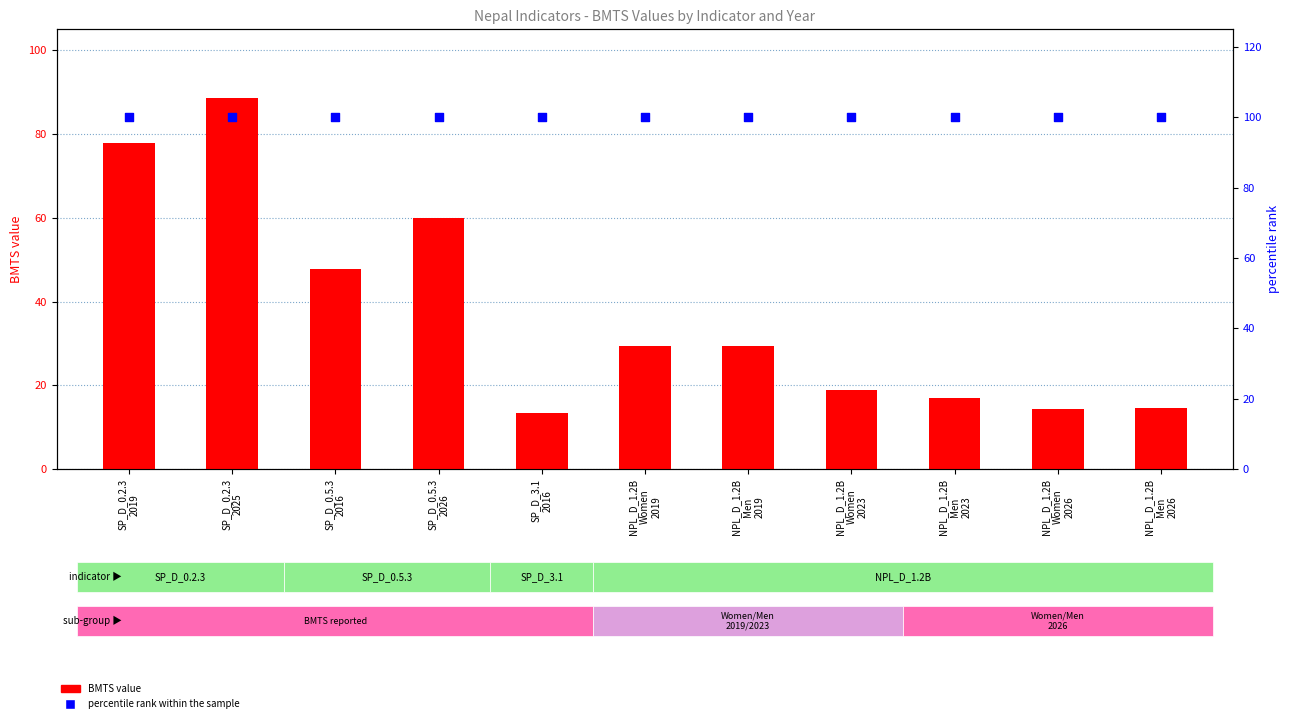

Which series has the largest total across all categories?

percentile rank within the sample